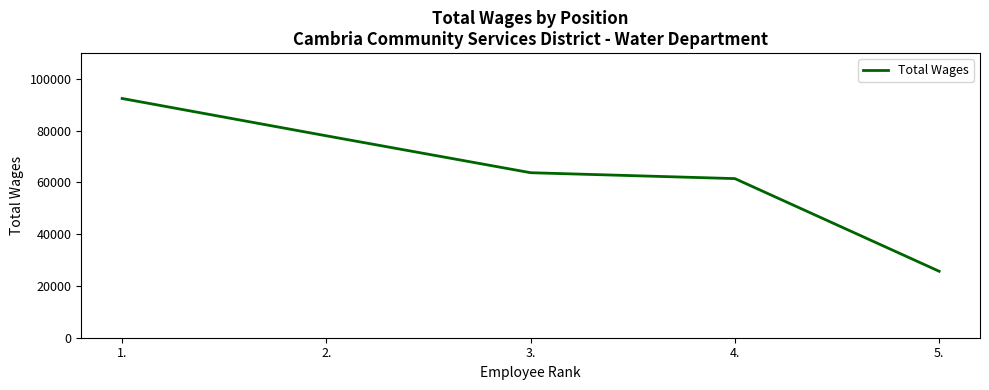

Between 1. and 2., which is larger?

1.